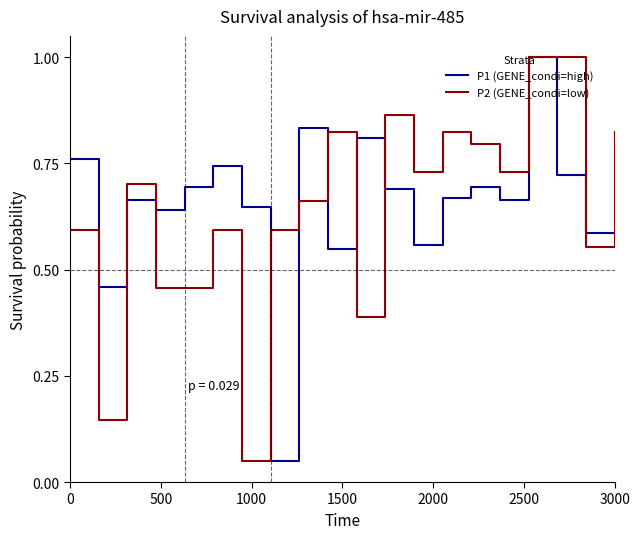

What is the greatest value displayed?

1.0